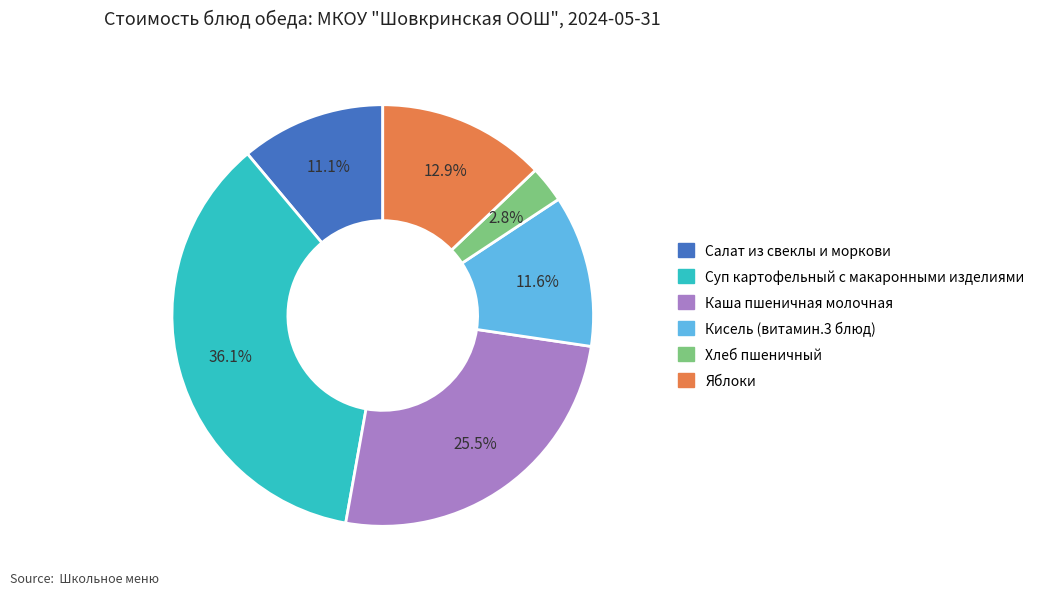

Between Кисель (витамин.3 блюд) and Хлеб пшеничный, which is larger?

Кисель (витамин.3 блюд)